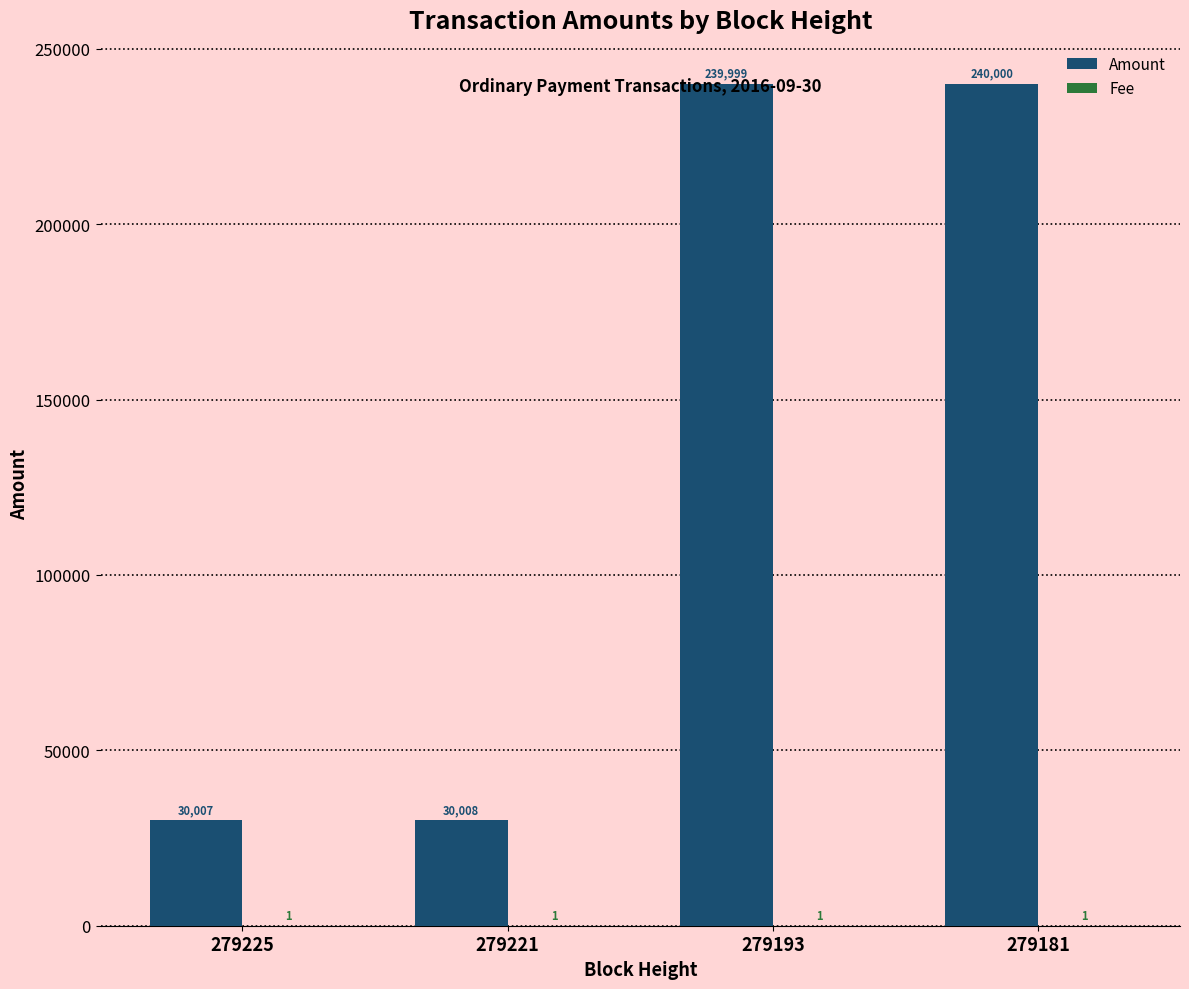

What value does the Amount series have at 279181?

240000